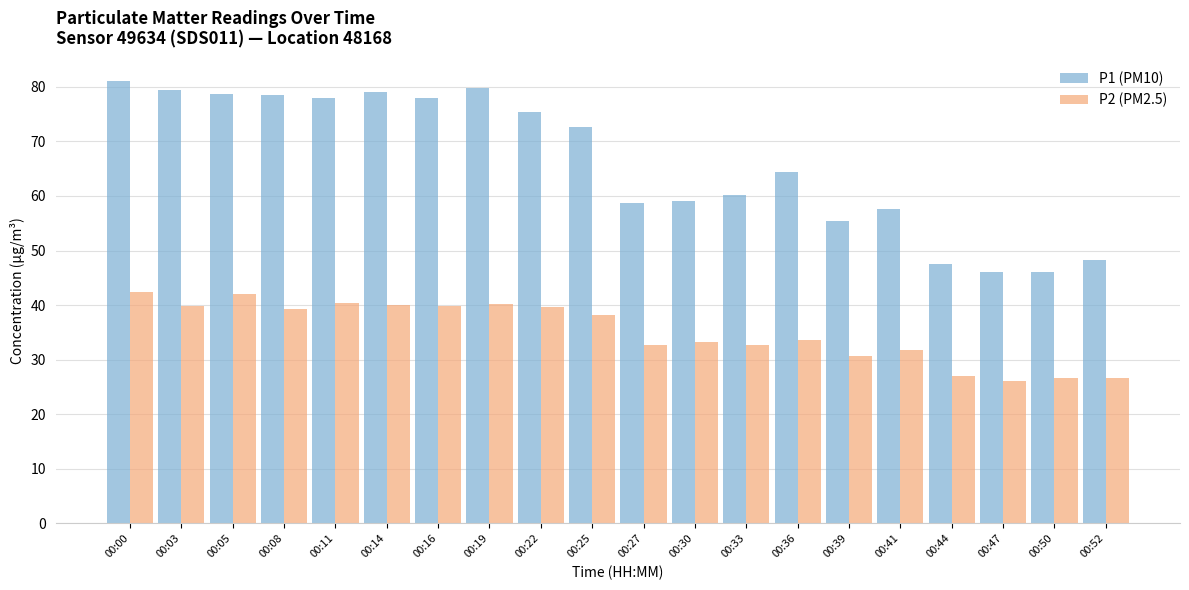

List the series in order of their overall mean, lowest first.

P2 (PM2.5), P1 (PM10)